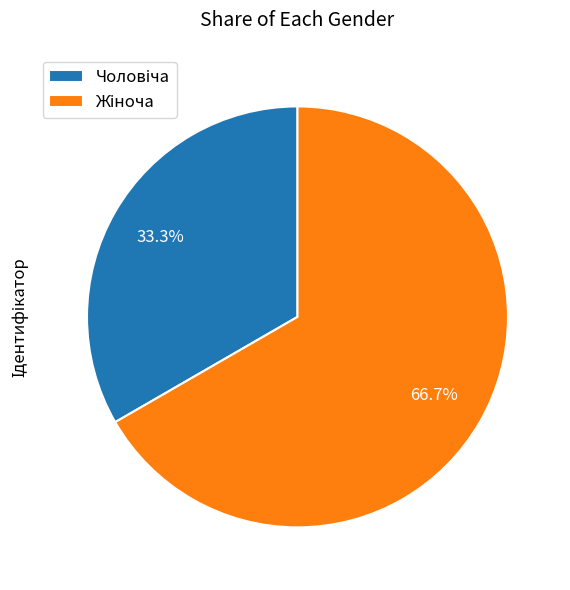

Count the number of slices in the pie.

2